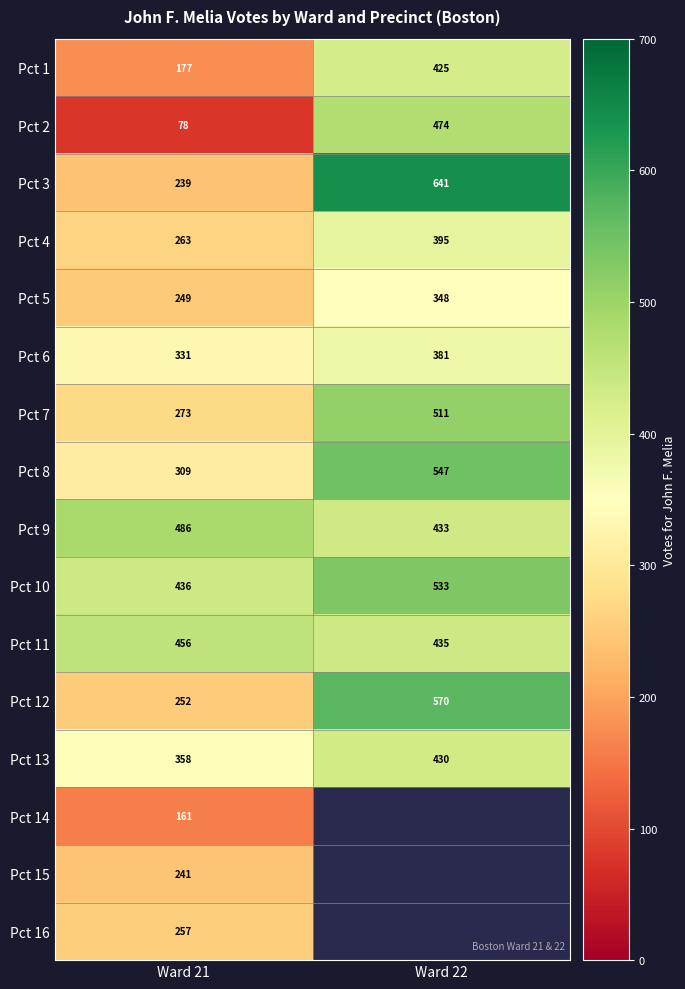

What is the spread (max minus min) of values at Ward 21?

408